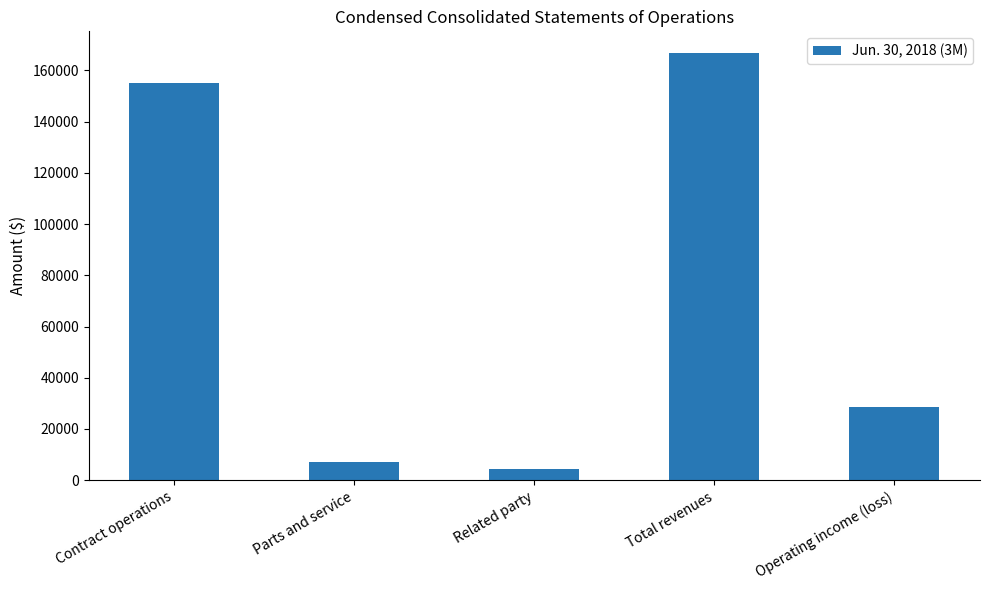

How many data points does each series have?

5